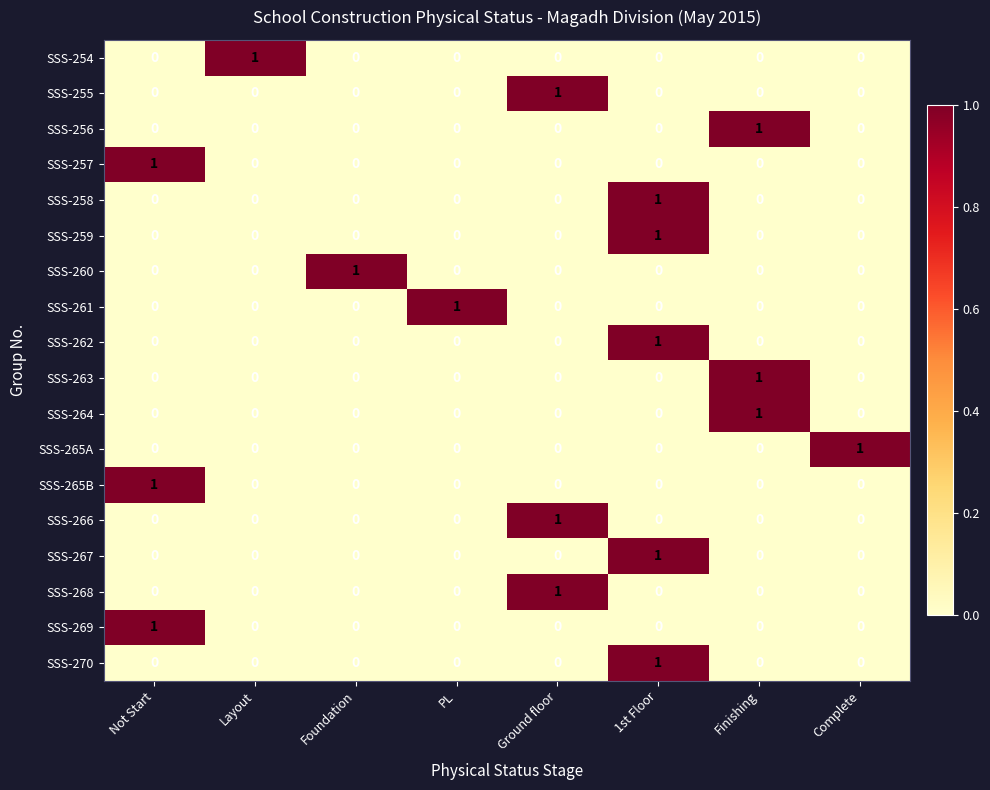

At which label does SSS-269 reach its peak?

Not Start